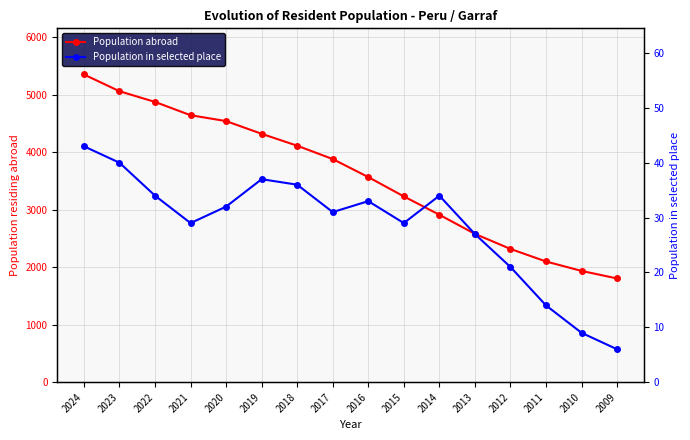

What value does the Population abroad series have at 2014, to the nearest 50?

2900